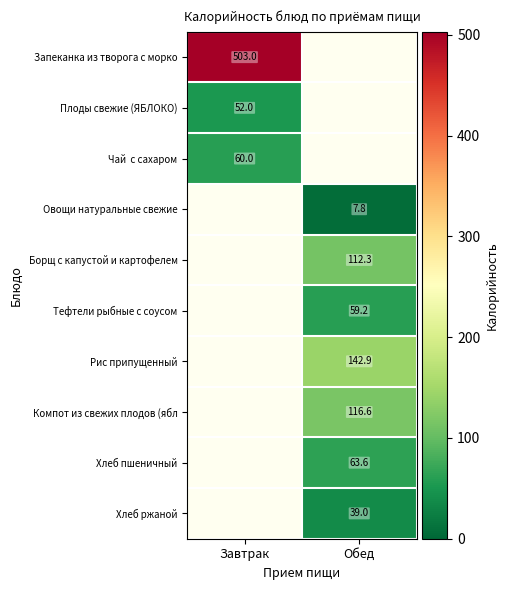

What is the greatest value displayed?

503.0